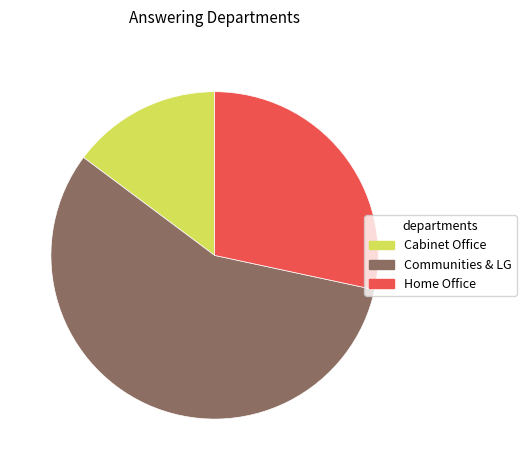

Is there a majority slice in this chart?

Yes